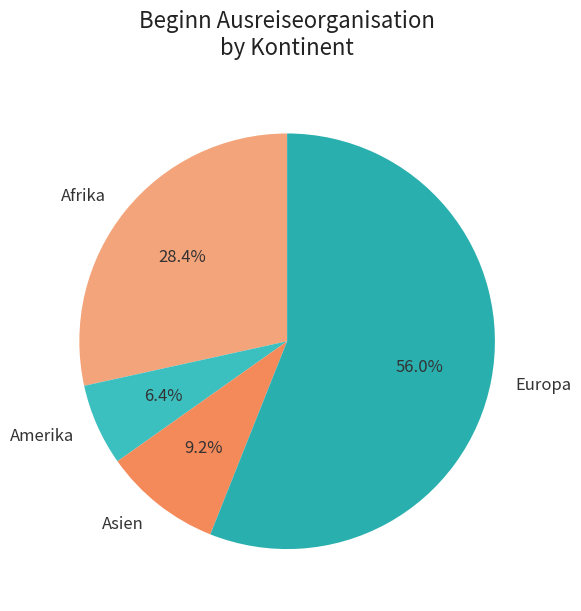

What is the ratio of the value at Asien to the value at Afrika?

0.3